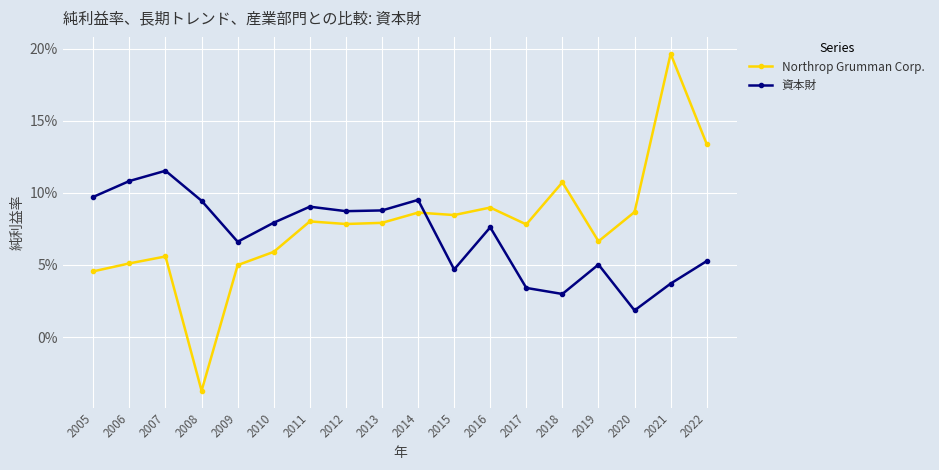

Is this an area chart (filled region under the line)?

No